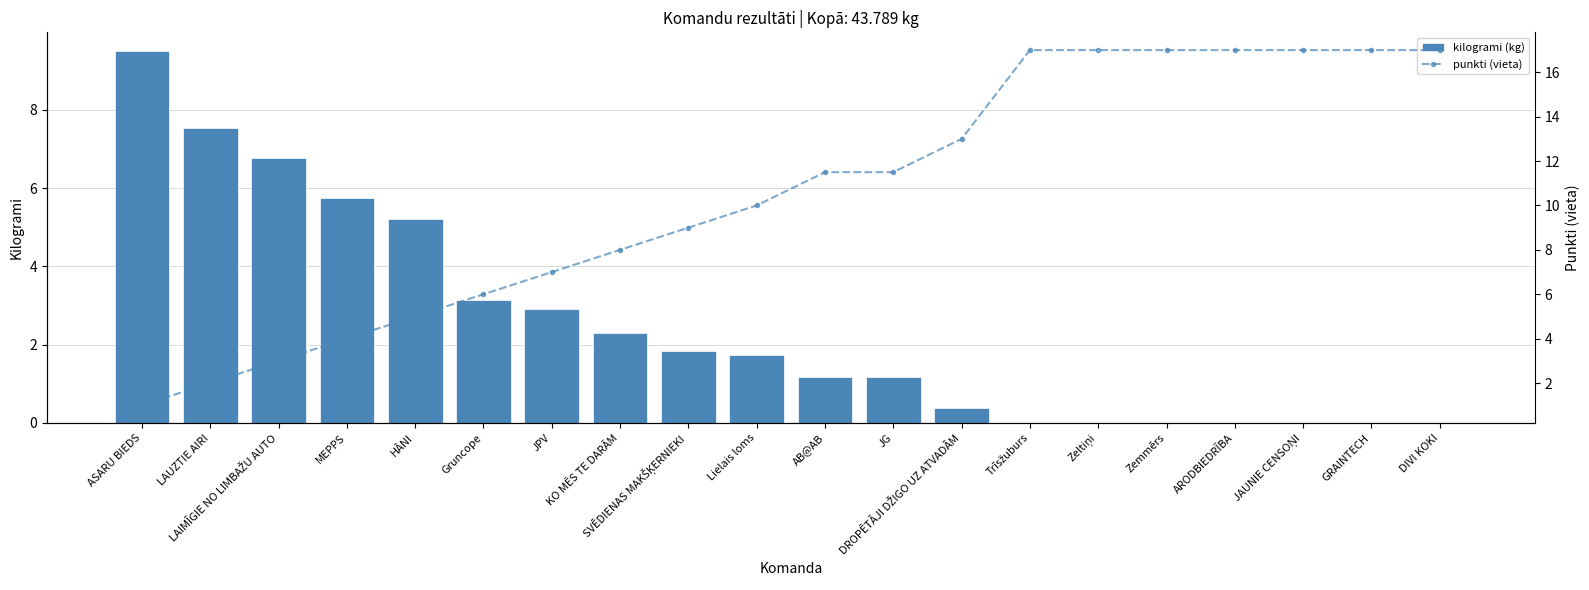

Count the number of data series in this chart.

2